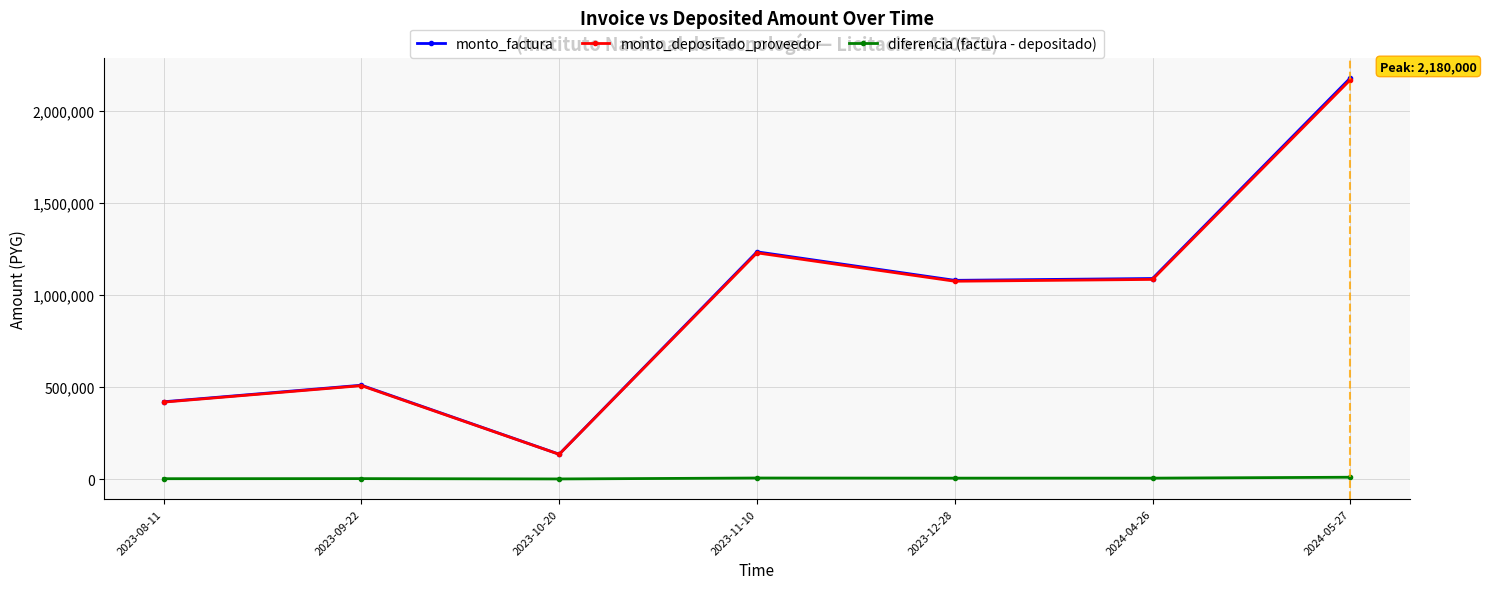

Which series has the widest spread of values?

monto_factura